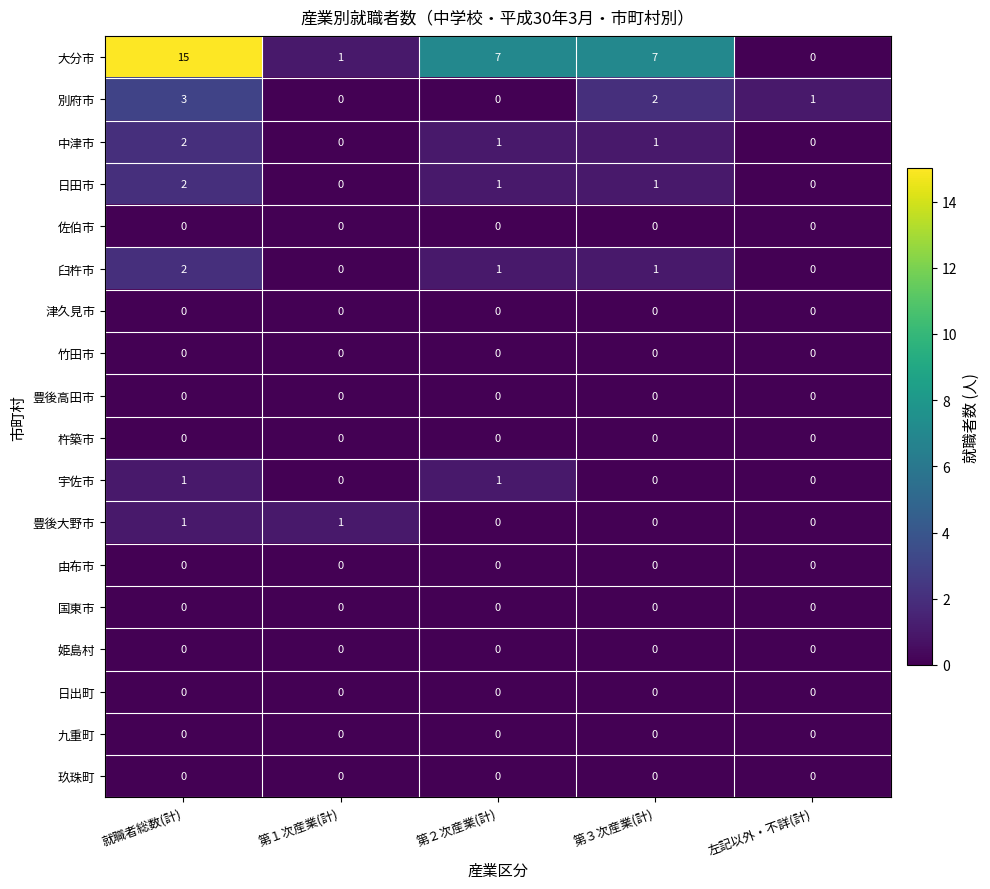

At how many categories does at least one series exceed 0?

5